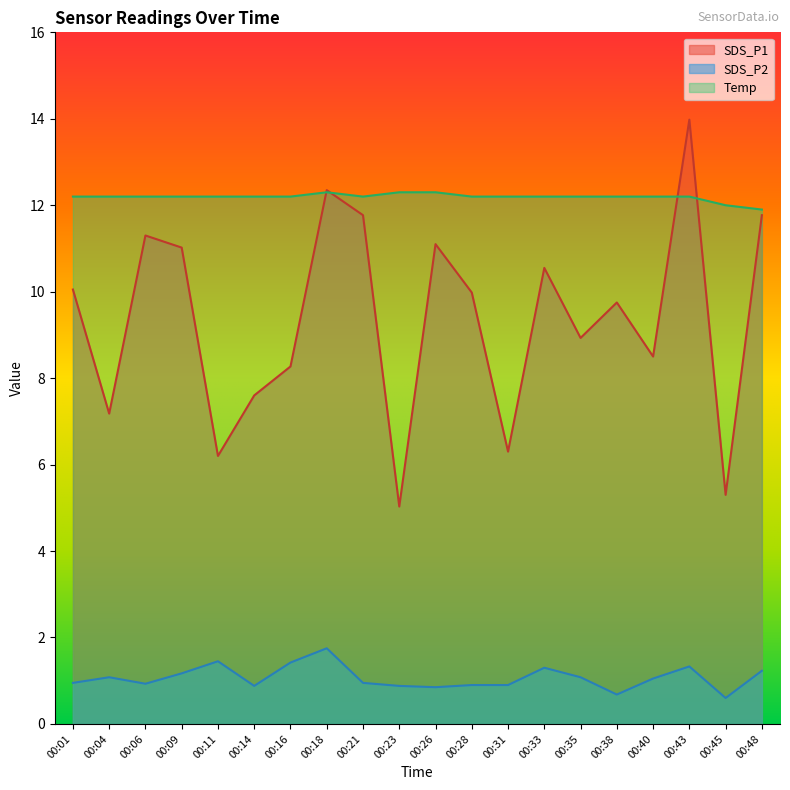

What is the highest value of the SDS_P1 series?

14.0